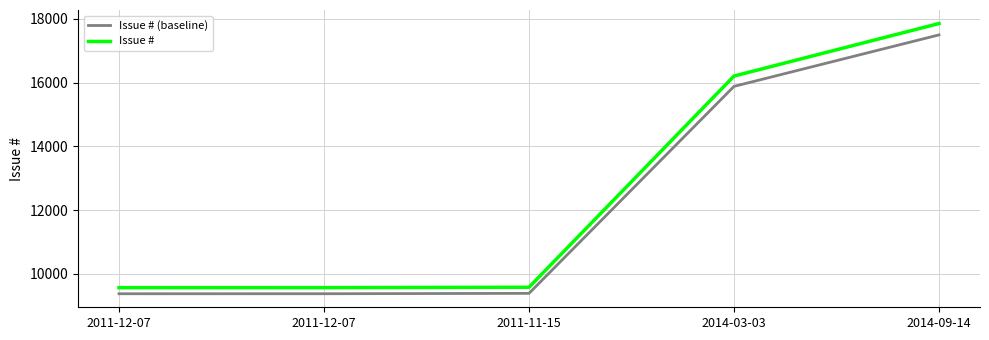

Does the chart have visible grid lines?

Yes